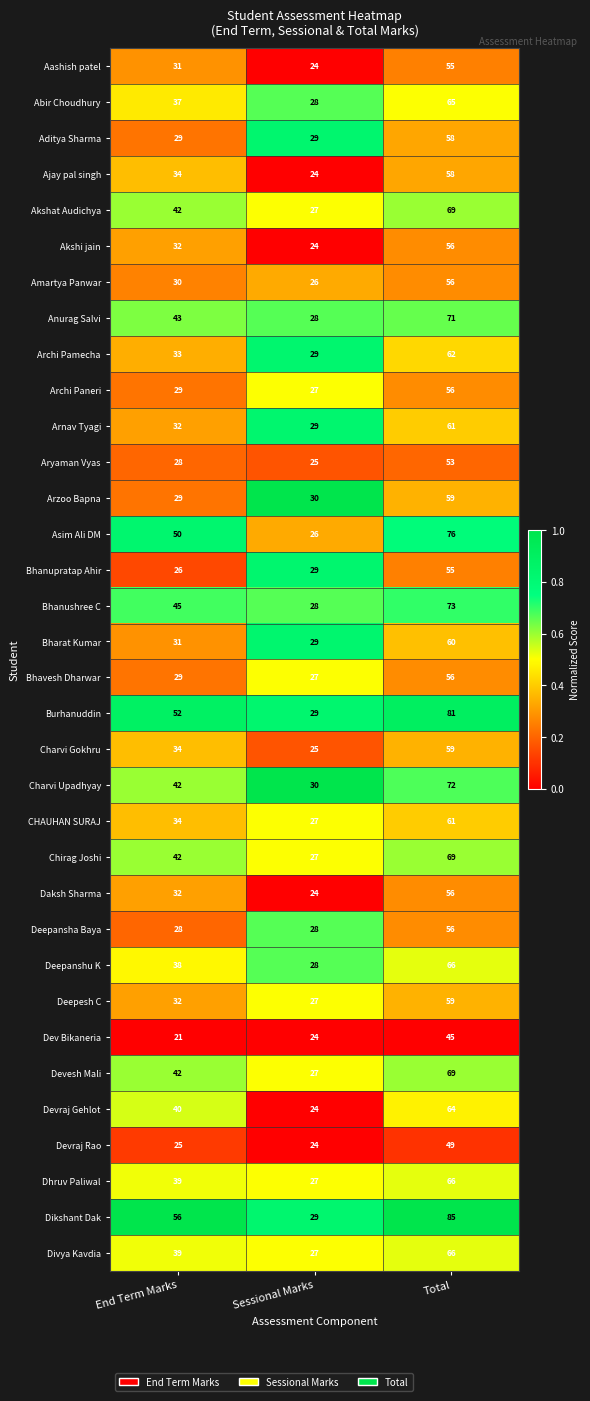

What is the total value across all series at End Term Marks?

1206